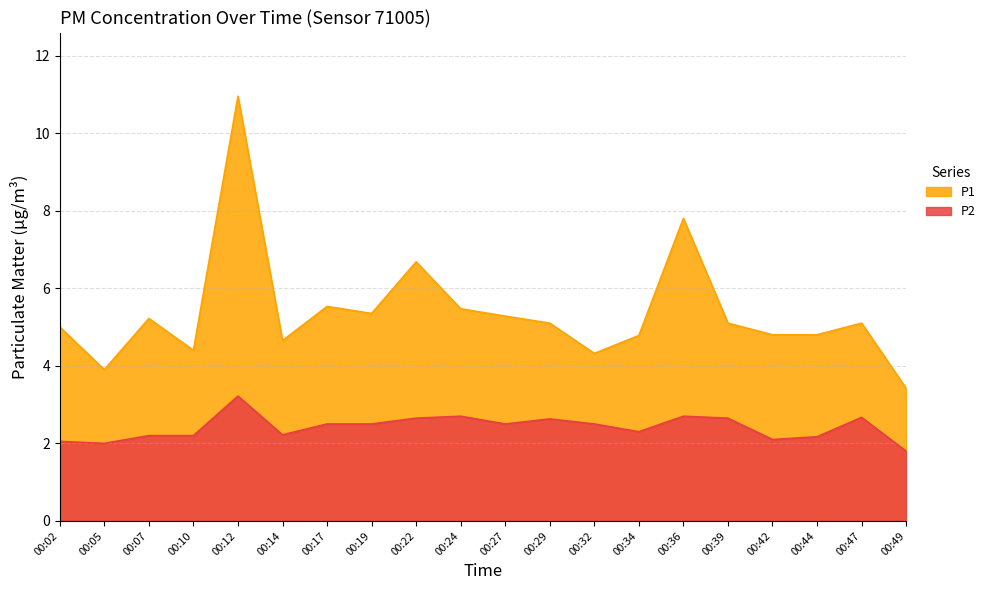

True or false: P1 and P2 cross at least once.

False